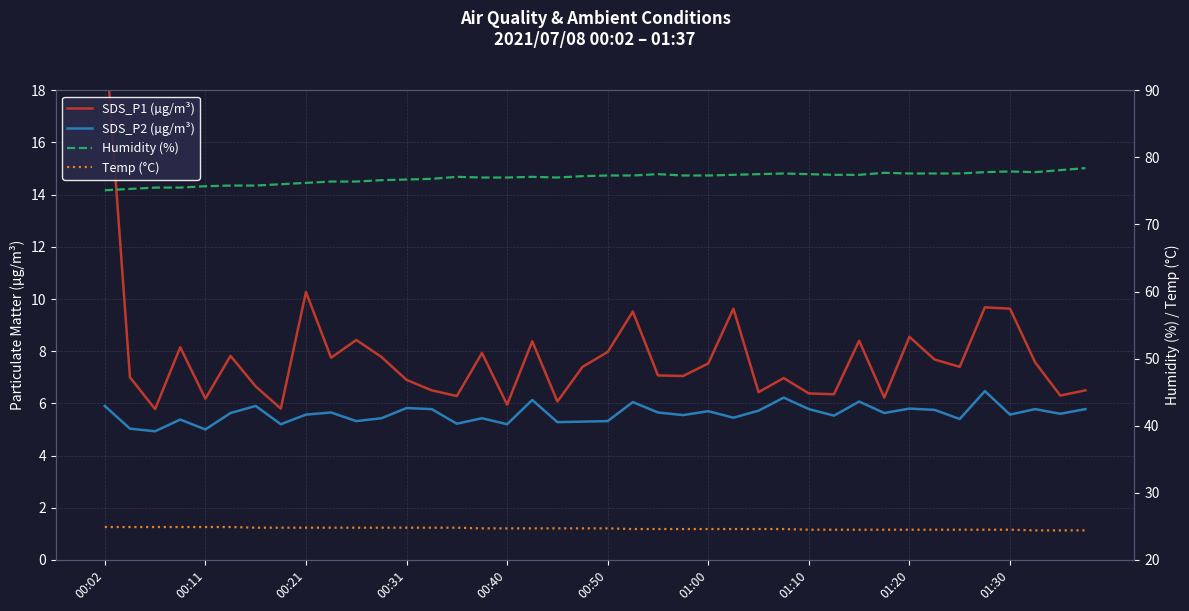

True or false: Temp (°C) and Humidity (%) intersect in this chart.

False